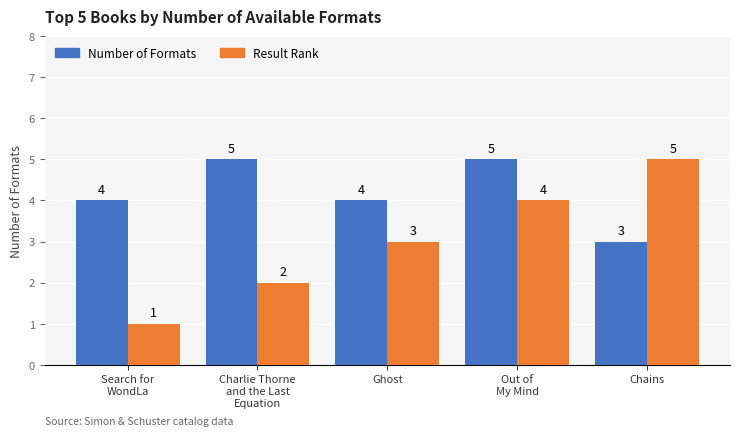

True or false: Number of Formats has a value of 5 at Out of
My Mind.

True